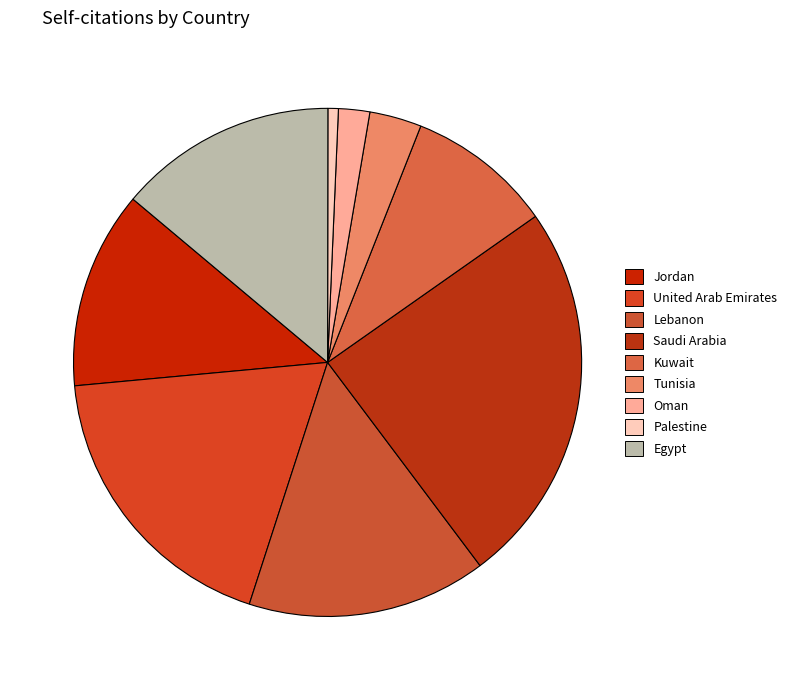

What percentage is NOT represented by Saudi Arabia?

75.5%